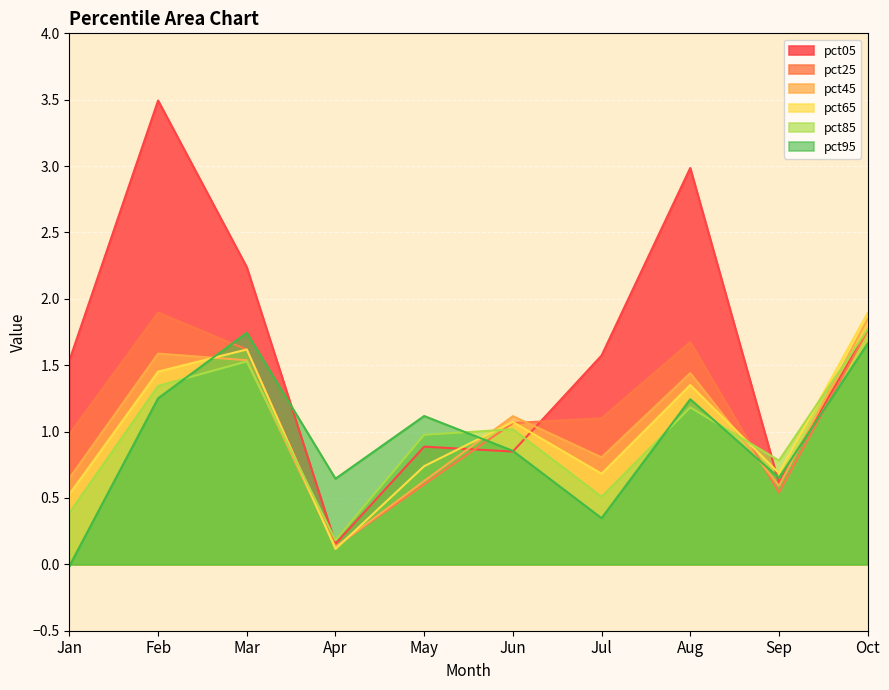

What is the value of the pct95 point at the 8th from the left?

1.2